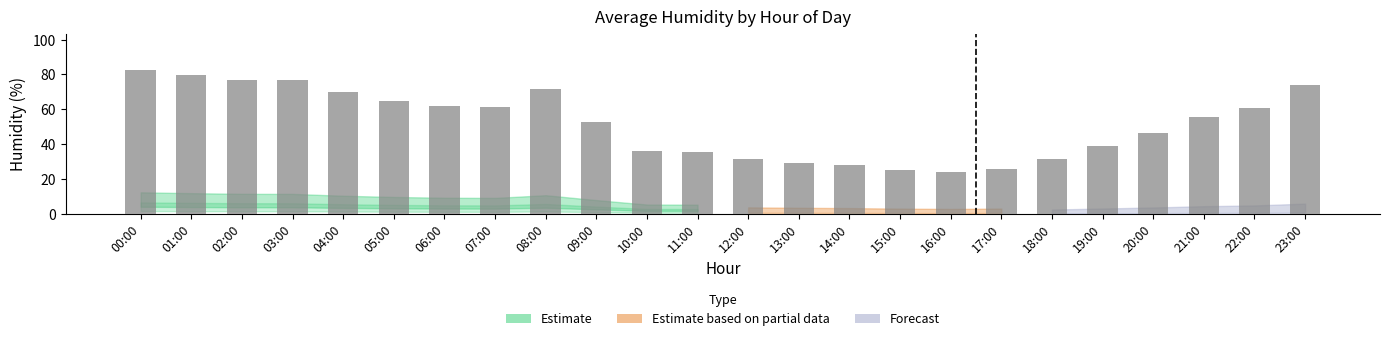

What is the smallest value displayed?

24.0